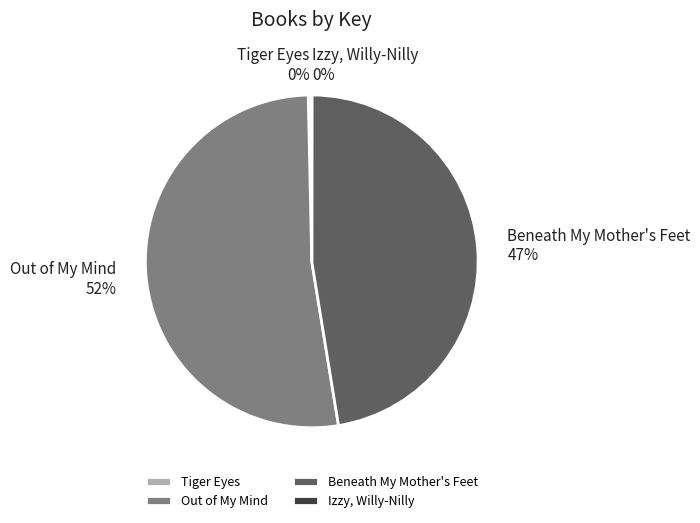

What is the largest slice in the pie chart?

Out of My Mind